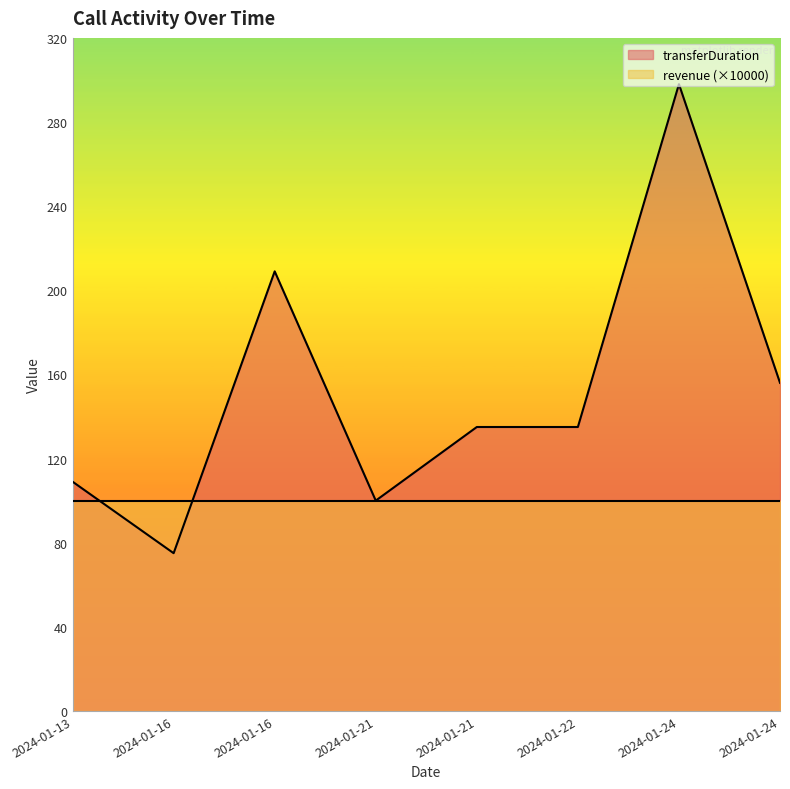

How many lines are shown in the chart?

2